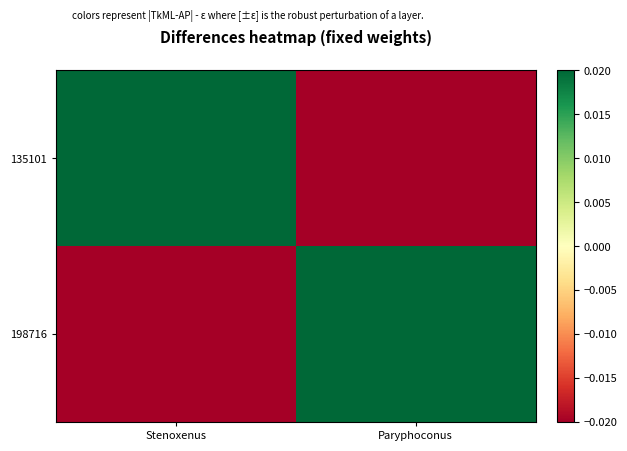

Rank the series at Stenoxenus from highest to lowest value.

135101, 198716